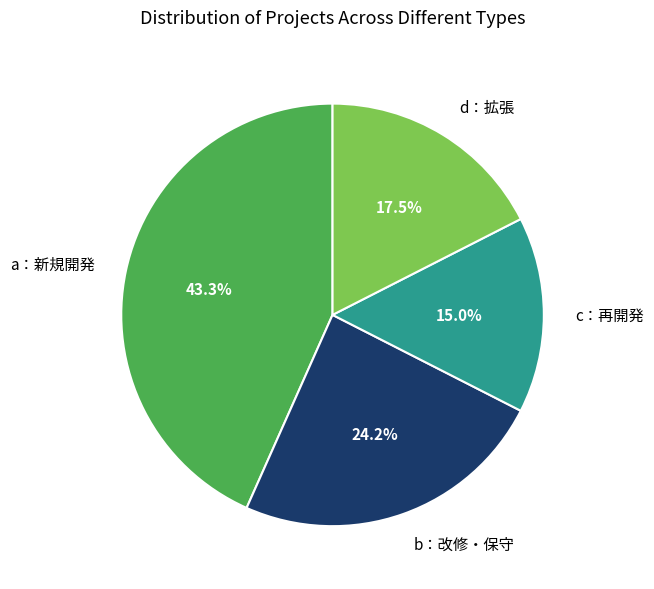

Between b：改修・保守 and c：再開発, which is larger?

b：改修・保守